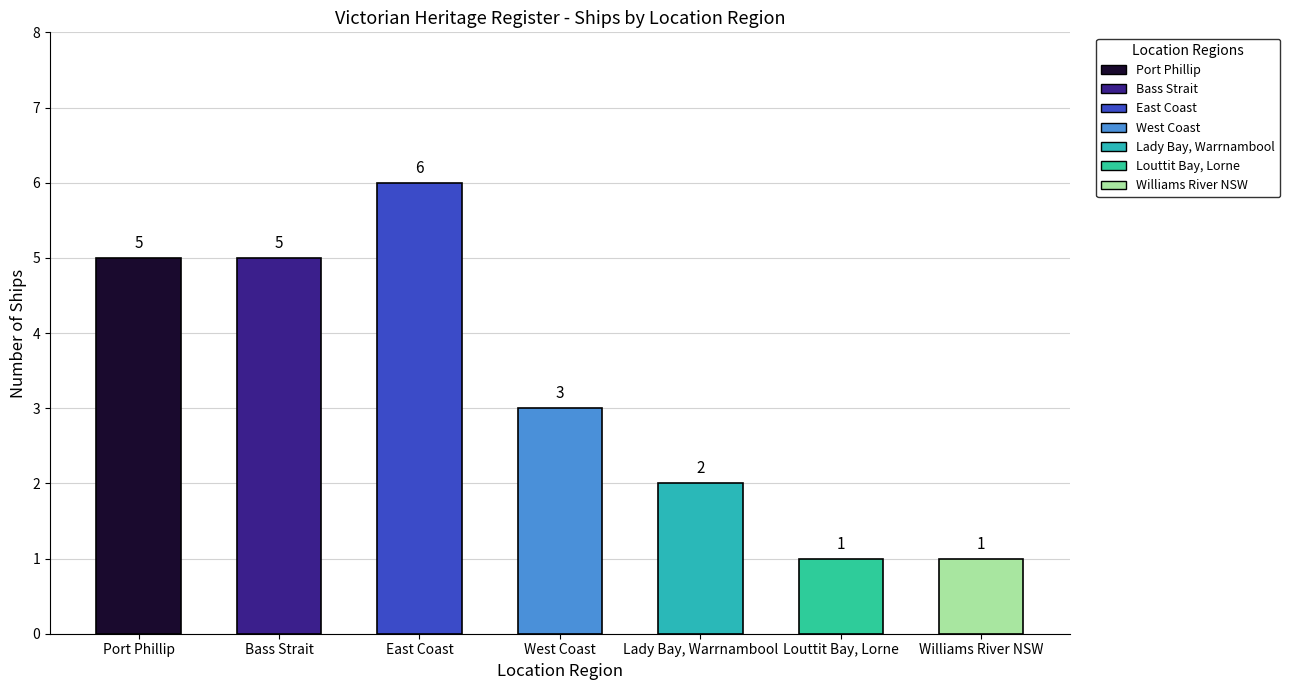

Which has a higher value, Bass Strait or Williams River NSW?

Bass Strait